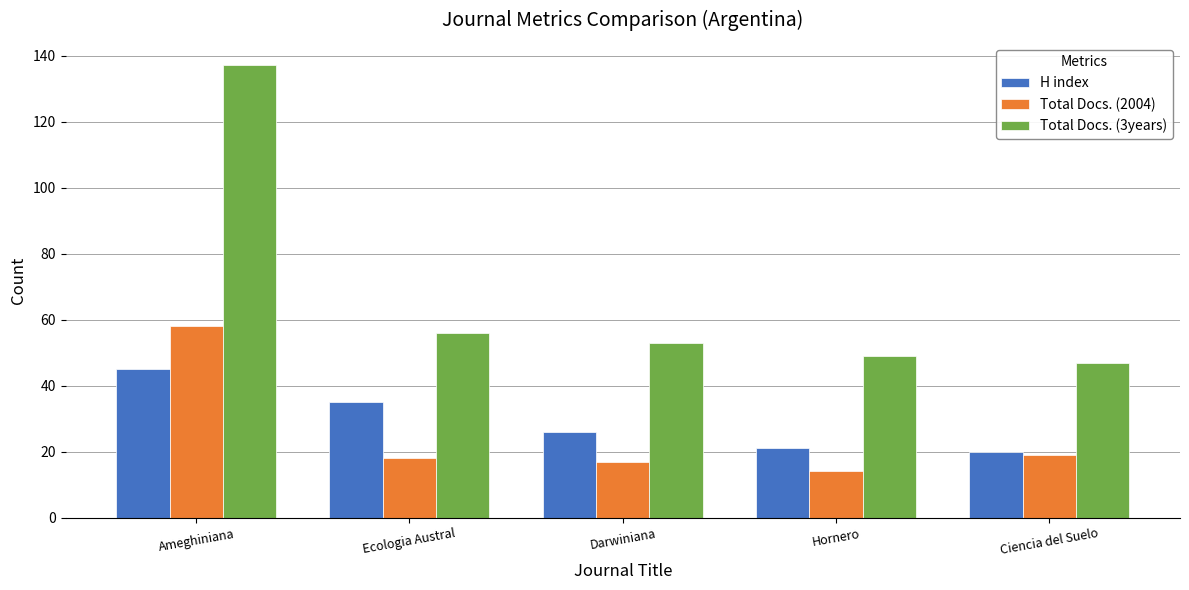

How many distinct data groups are displayed?

3